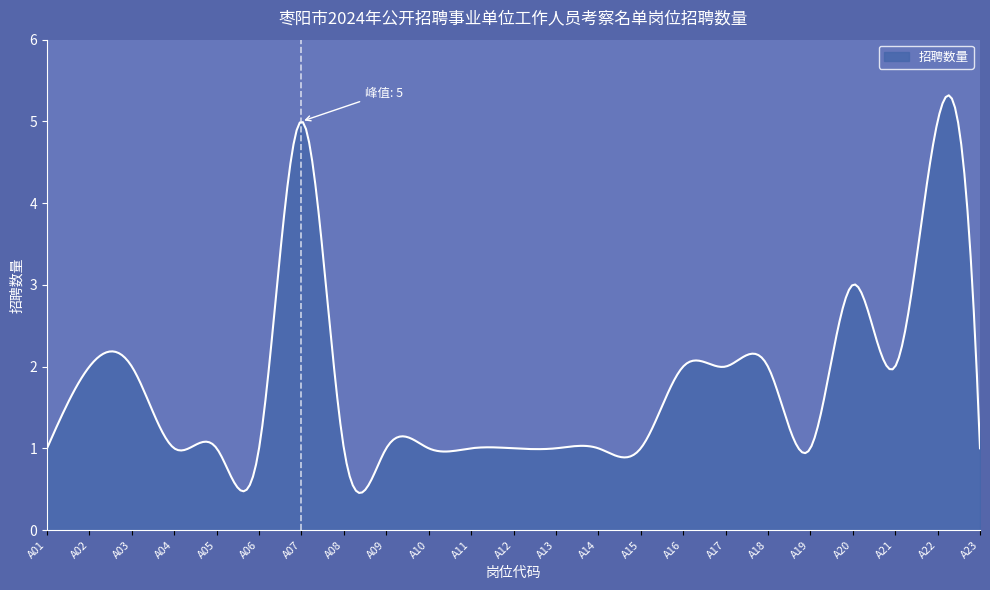

True or false: the data has more than 1 interior local peaks.

True